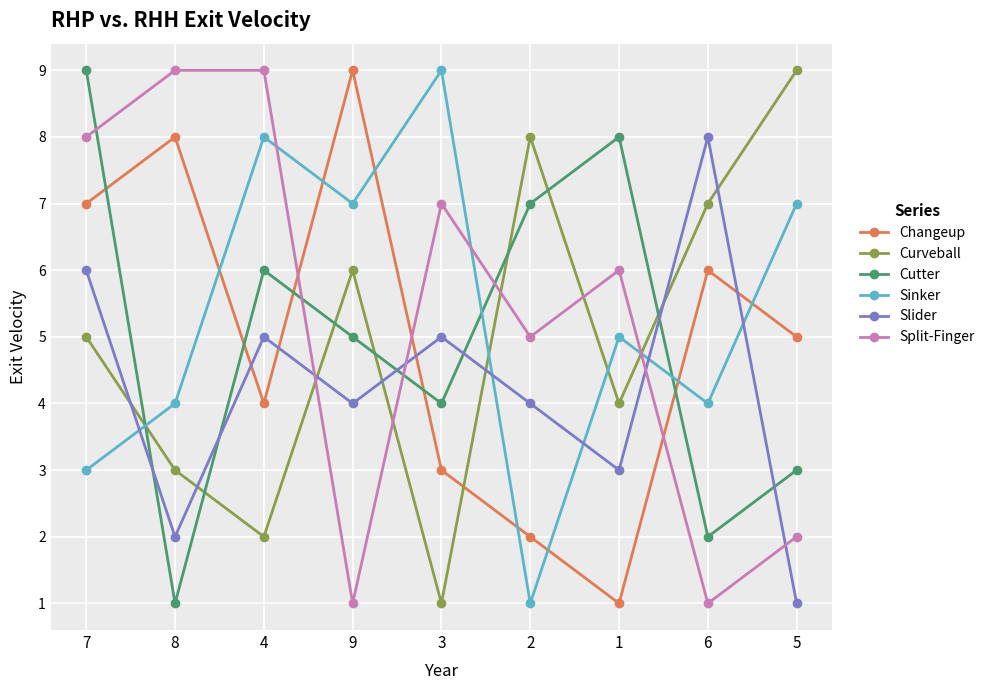

At which category is the sum across all series the highest?

7